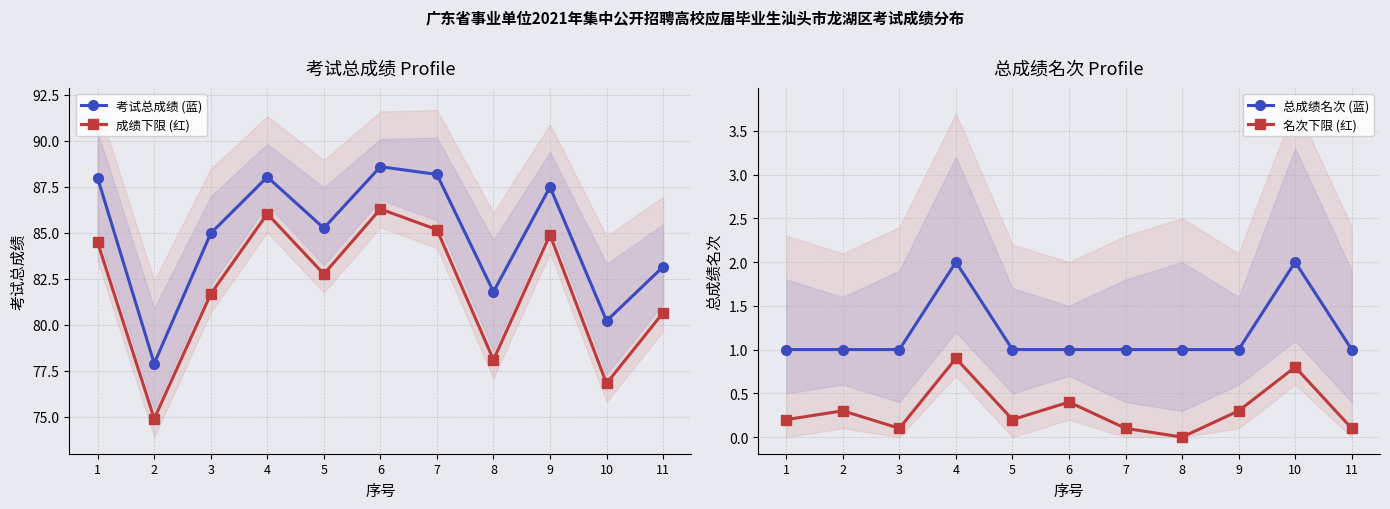

At which label is 考试总成绩 (蓝) closest to 83?

11